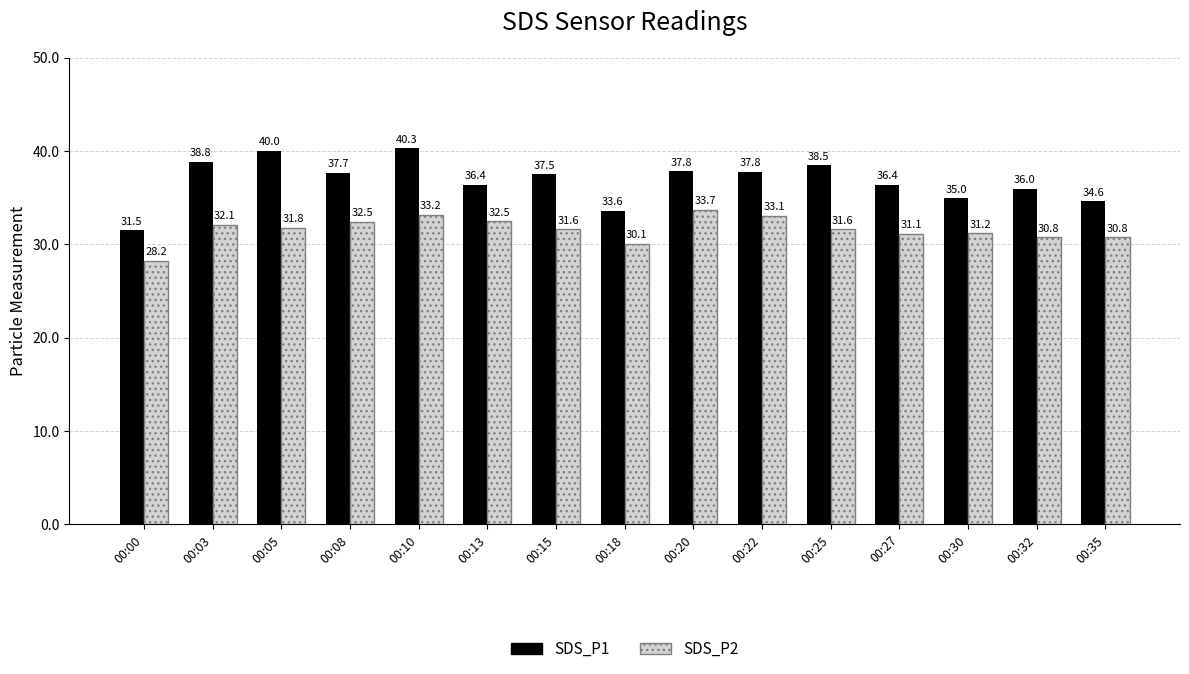

What is the value of the SDS_P2 bar at the 14th from the left?

30.8